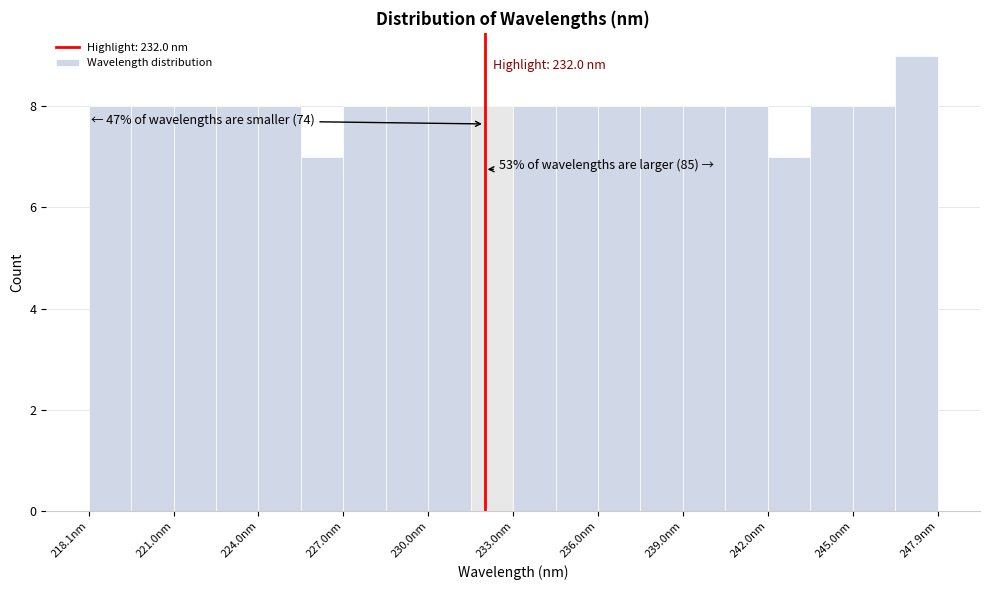

Read against the x-axis, roughly where is the centre of the tallest bar?

247.0